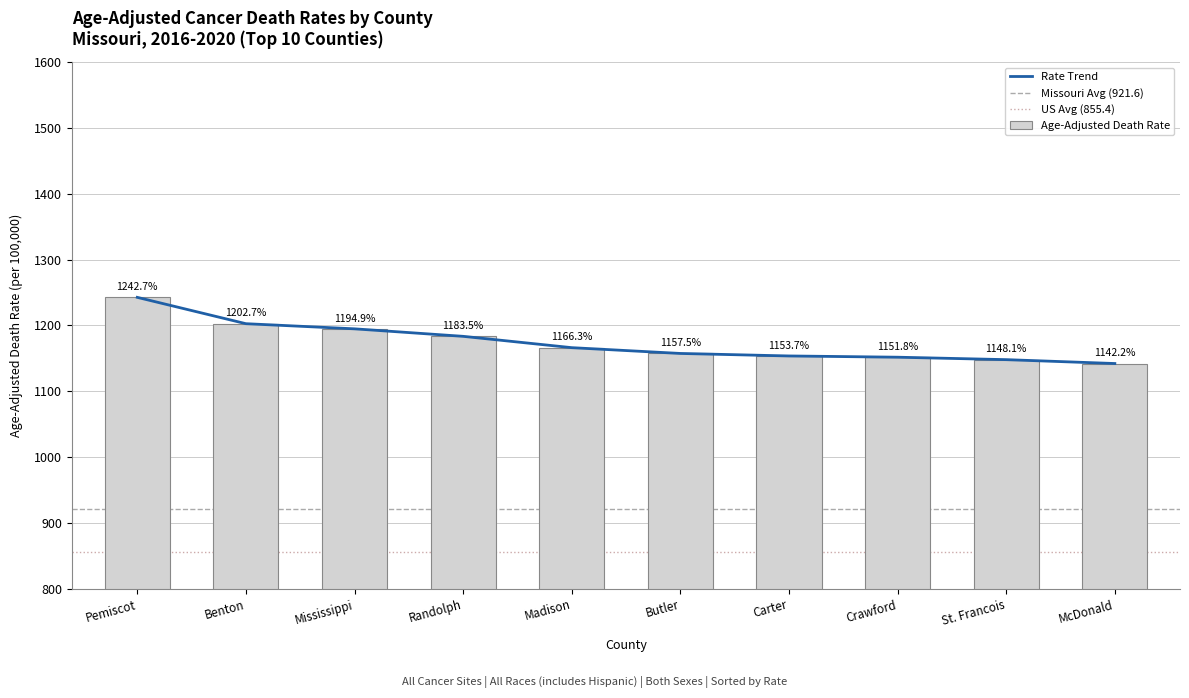

How many groups of bars are there?

10